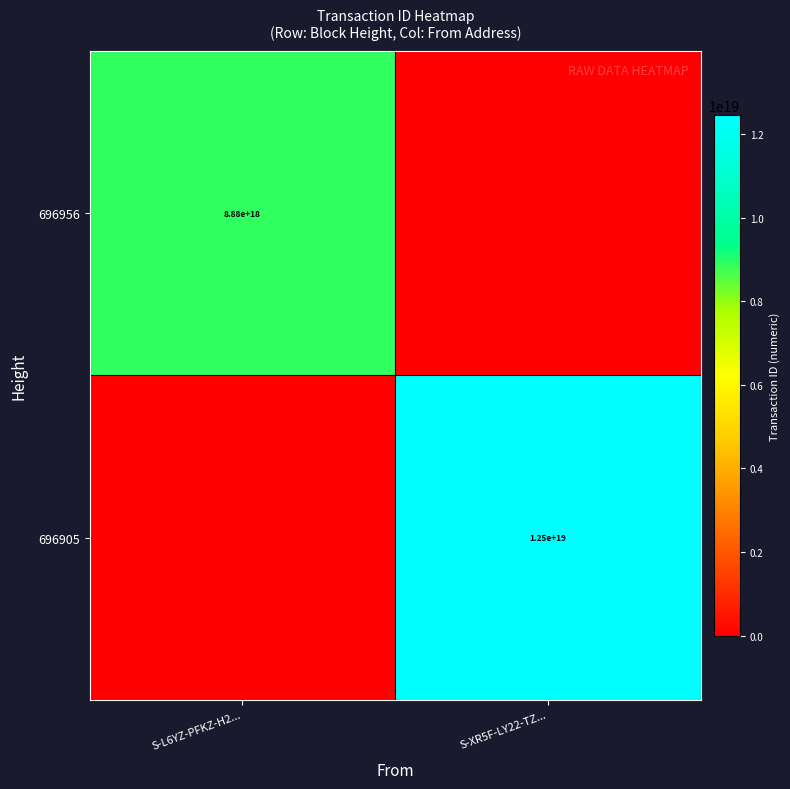

True or false: 696905 has a value of 12500000000000000000 at S-XR5F-LY22-TZ....

True